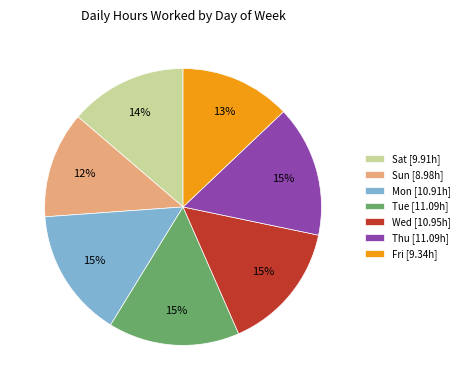

What is the ratio of the value at Thu to the value at Fri?

1.2